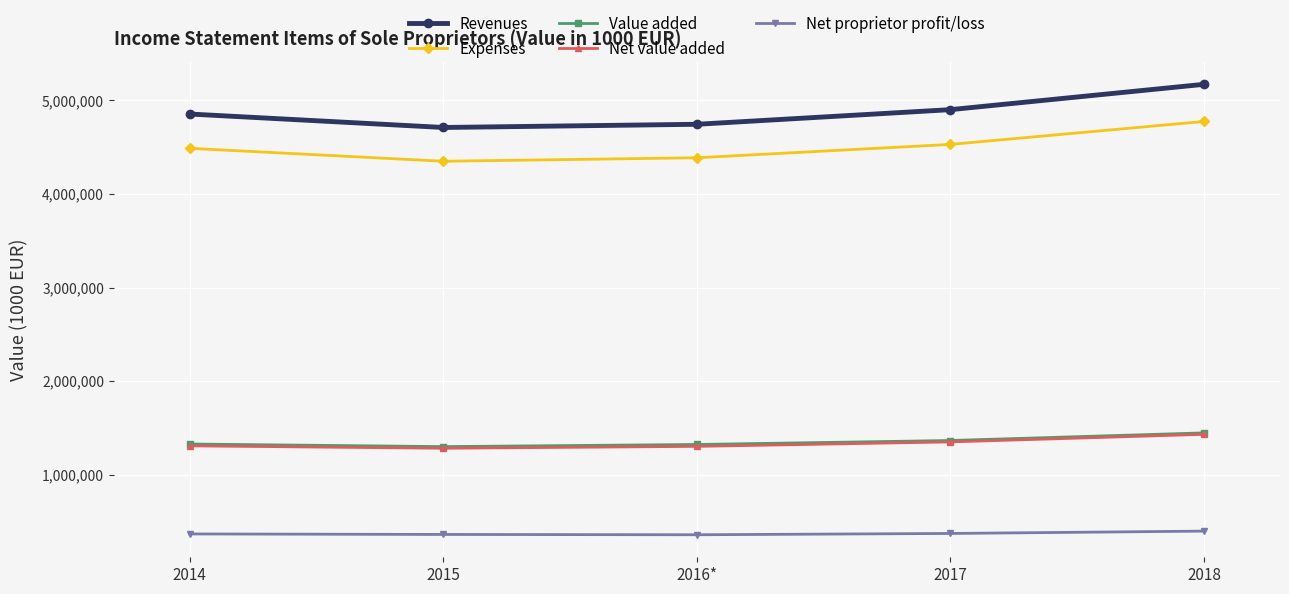

The value of Net proprietor profit/loss at 2017 is 371622. True or false?

True